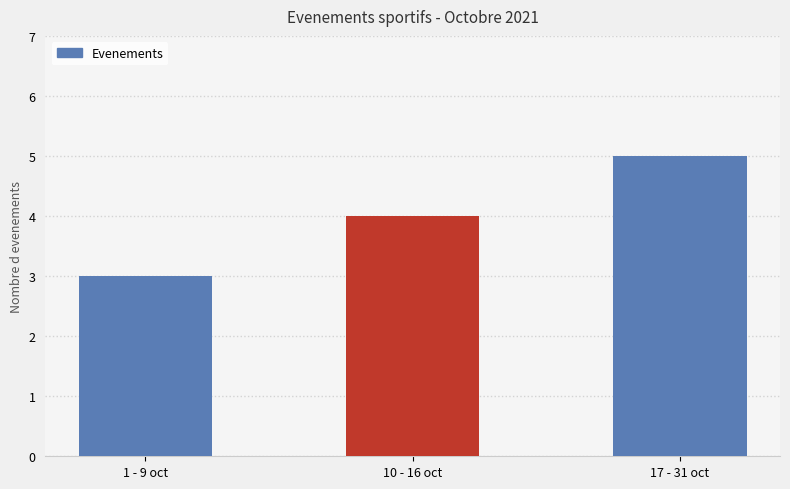

What is the approximate value at 17 - 31 oct?

5